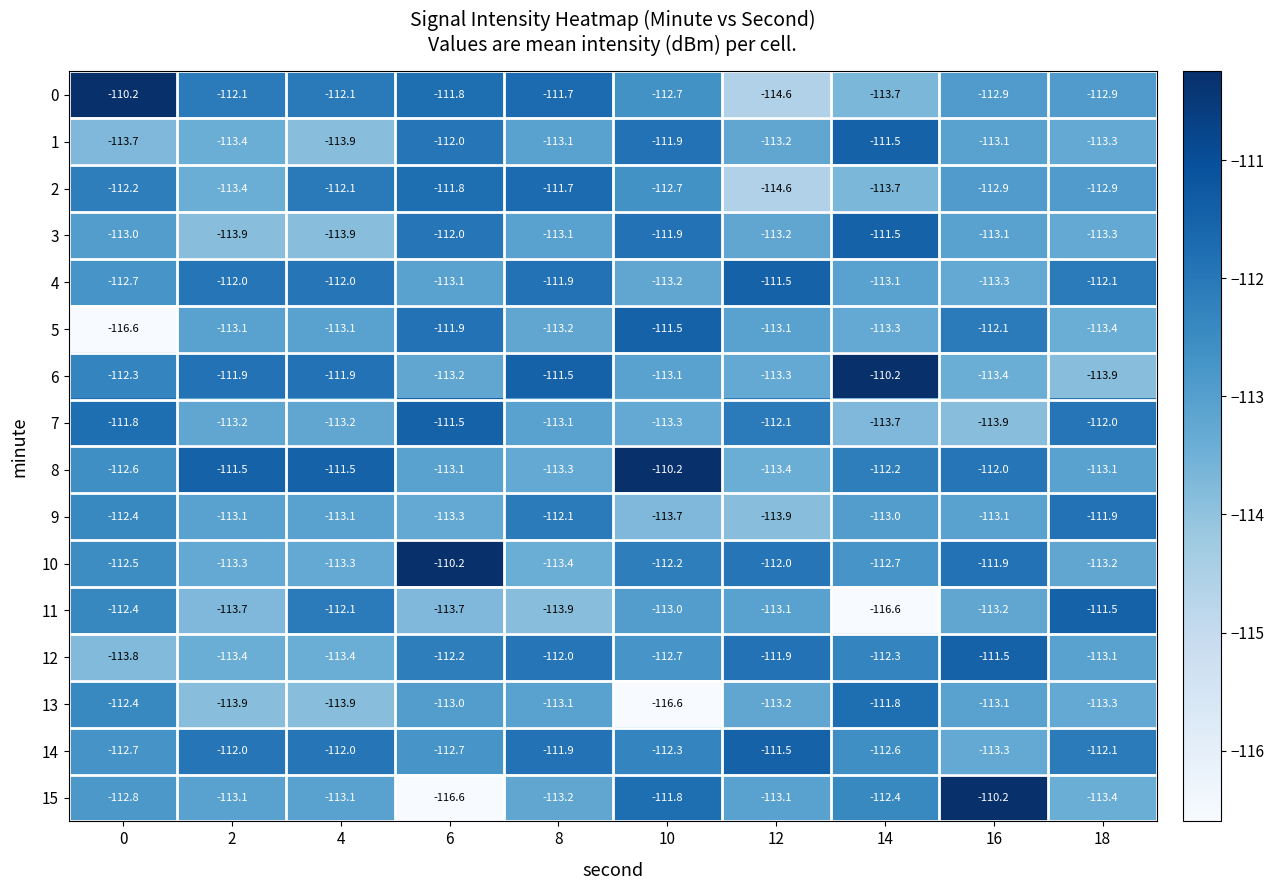

What is the difference between the 15 values at 2 and 16?

2.9